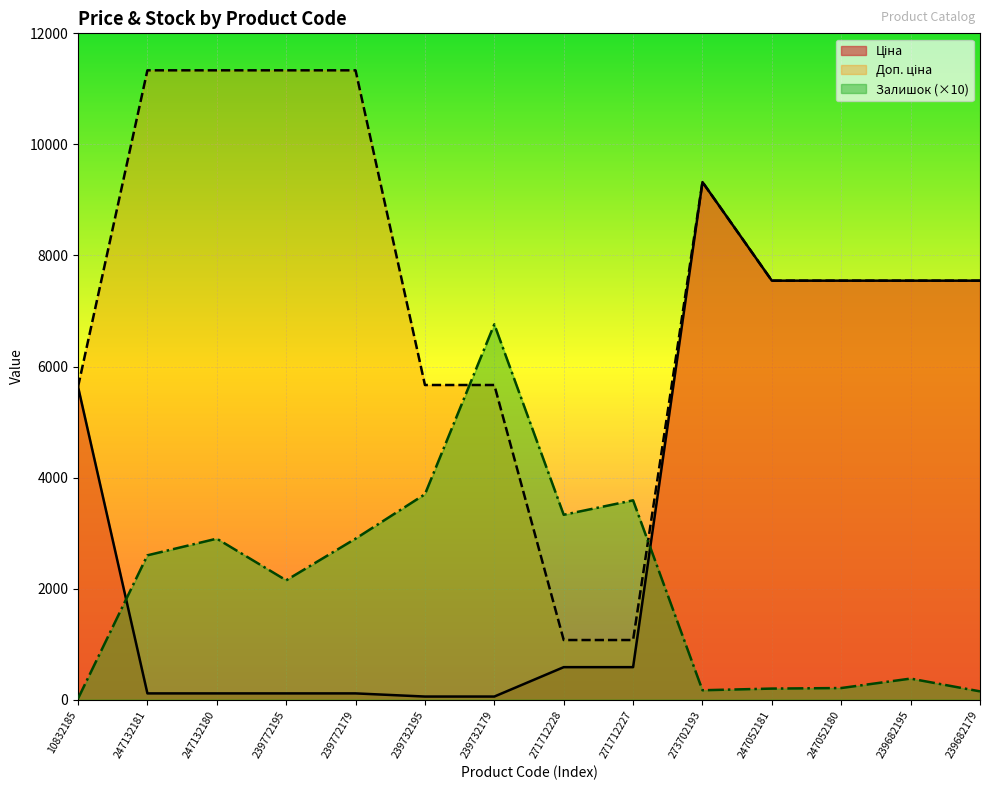

Which series has the largest range (max minus min)?

Доп. ціна